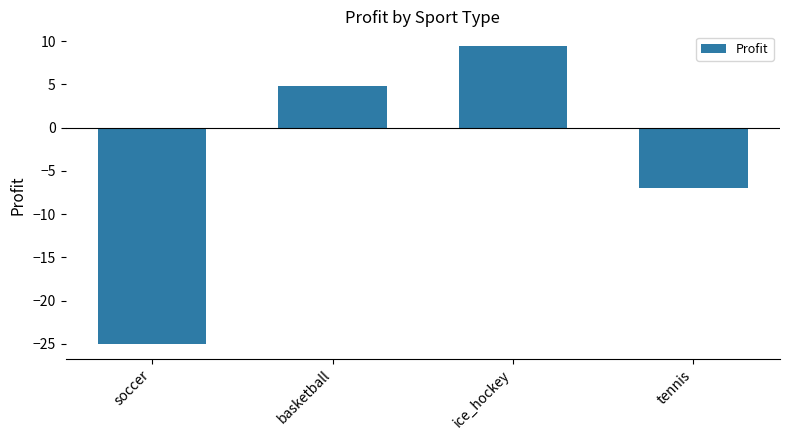

Reading right to left, extract all data points from this chart.

tennis=-7.0	ice_hockey=9.4	basketball=4.8	soccer=-25.0